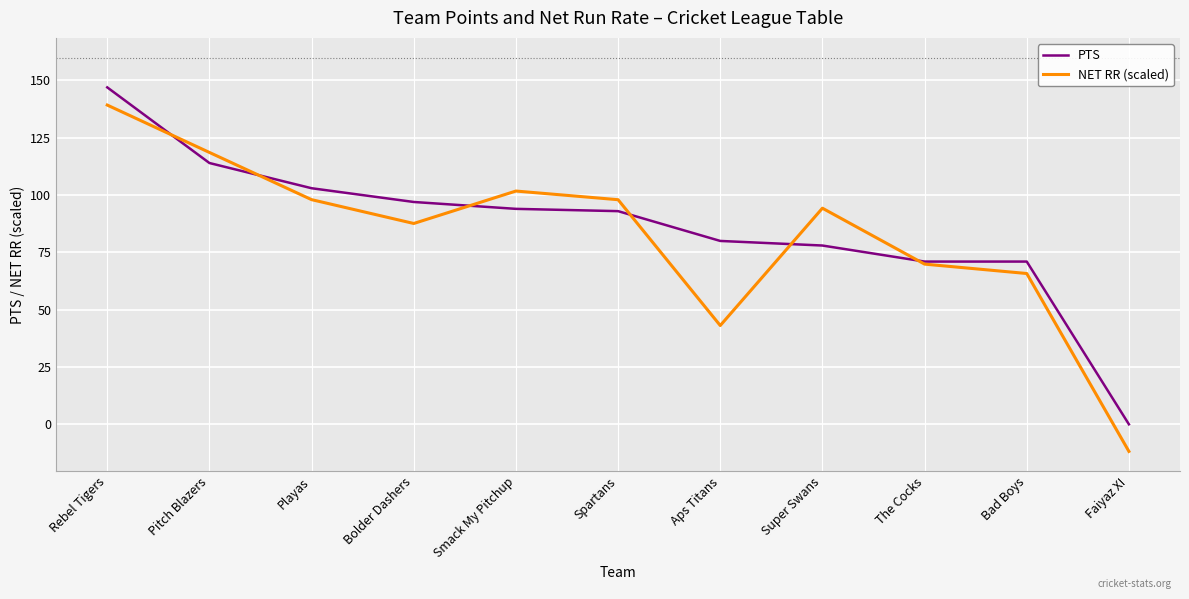

What are all the series names shown in the legend?

PTS, NET RR (scaled)